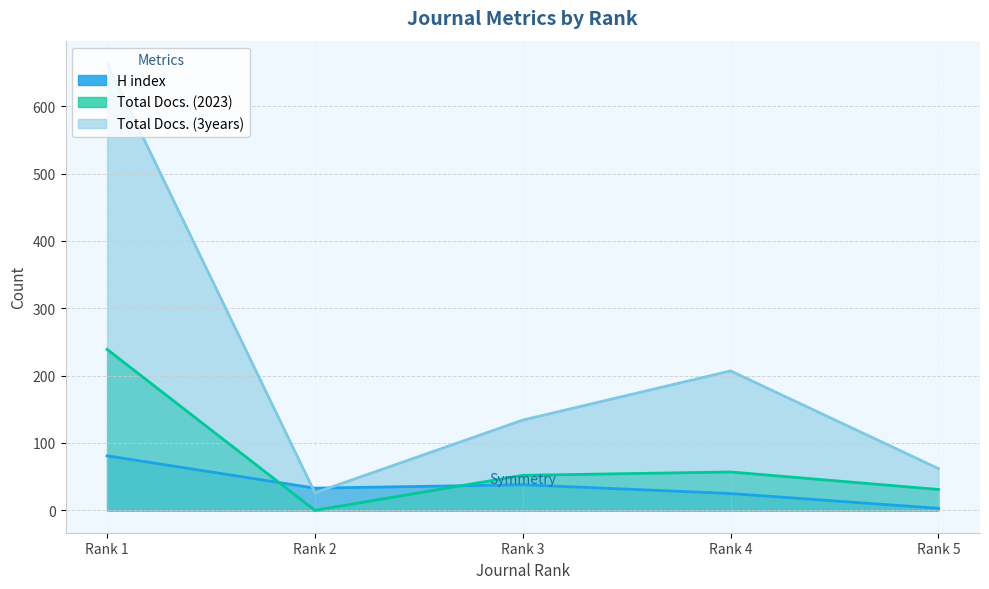

At how many categories does at least one series exceed 498?

1